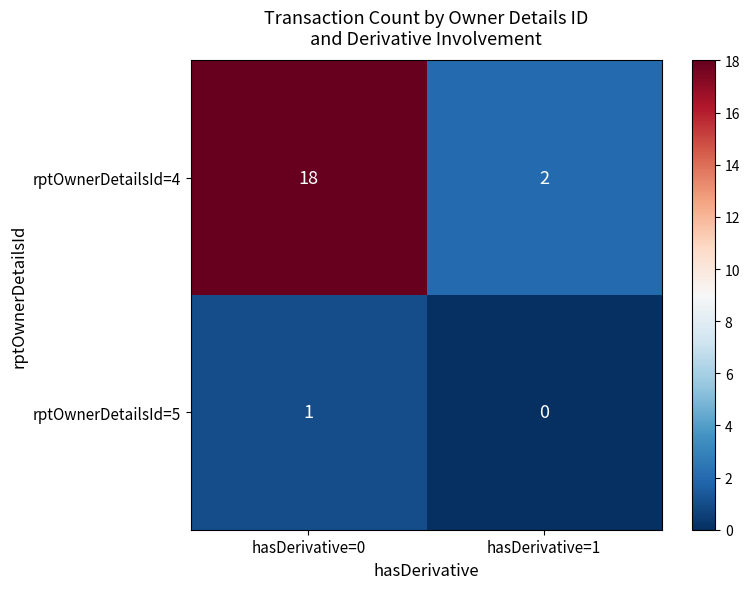

Which series has the largest total across all categories?

rptOwnerDetailsId=4